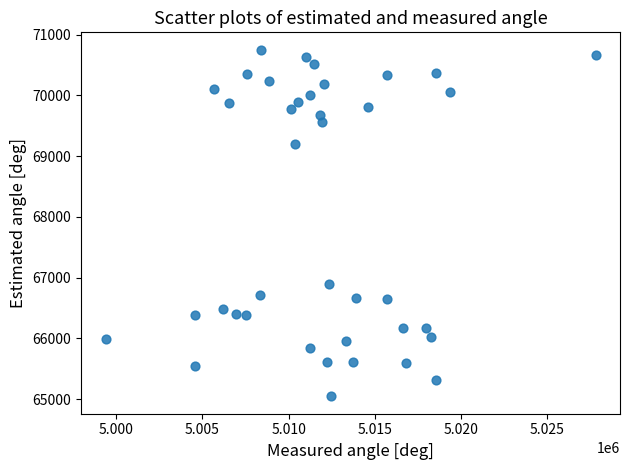

What is the range of X values (max minus min)?

28457